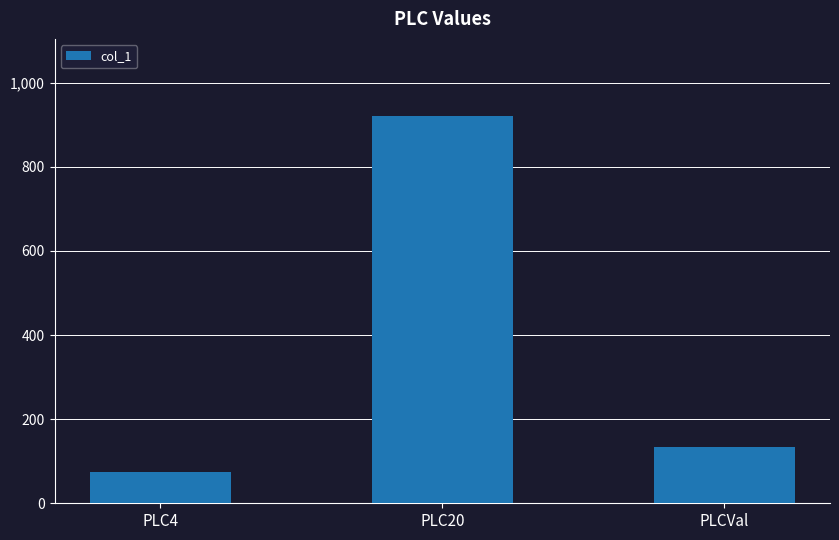

Reading right to left, transcribe all the data shown in this chart.

PLCVal=133	PLC20=920	PLC4=75